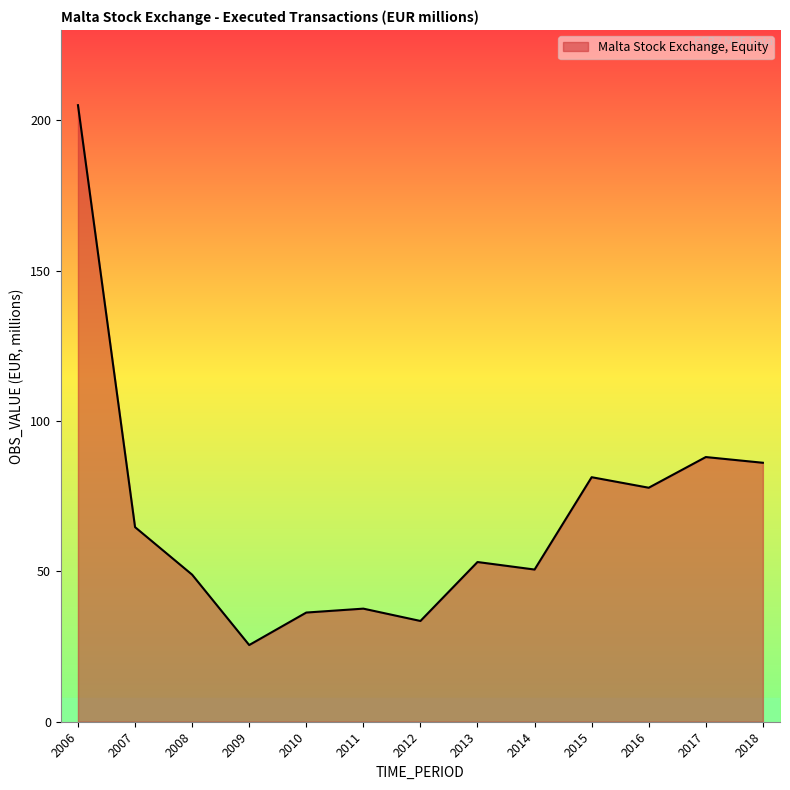

What is the change in value from 2008 to 2009?

-23.4